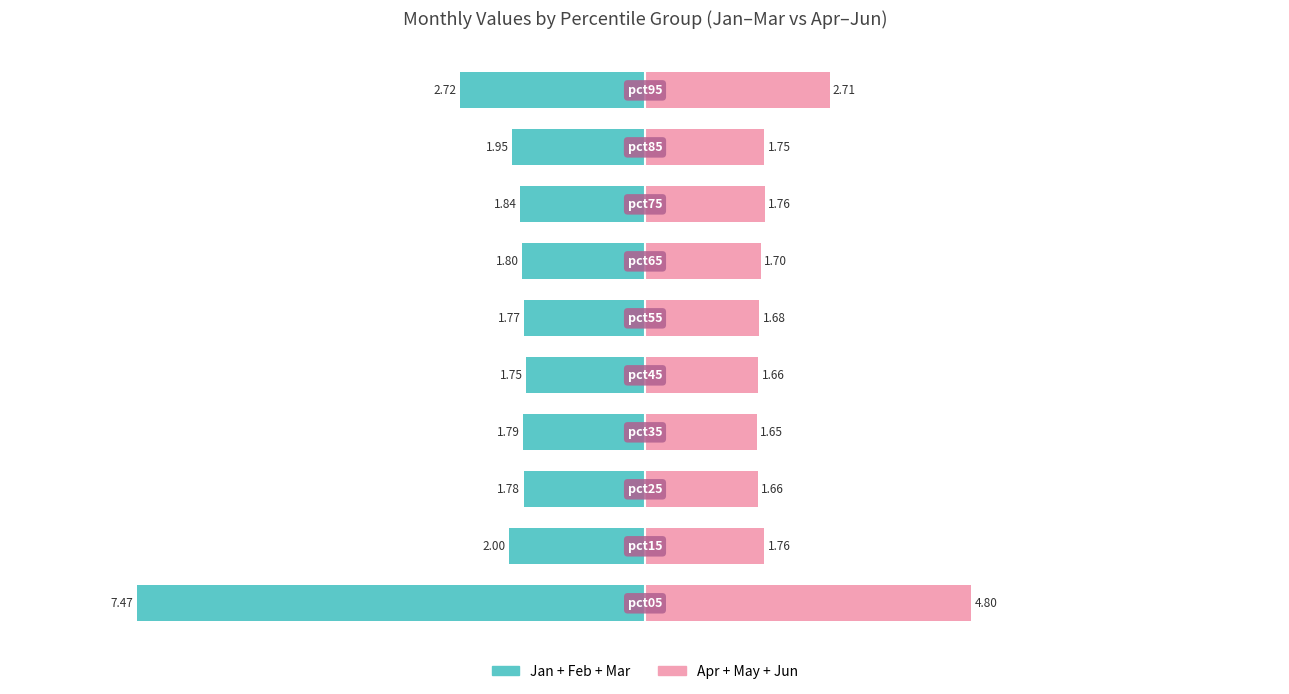

What is the minimum value for Apr+May+Jun?

1.6